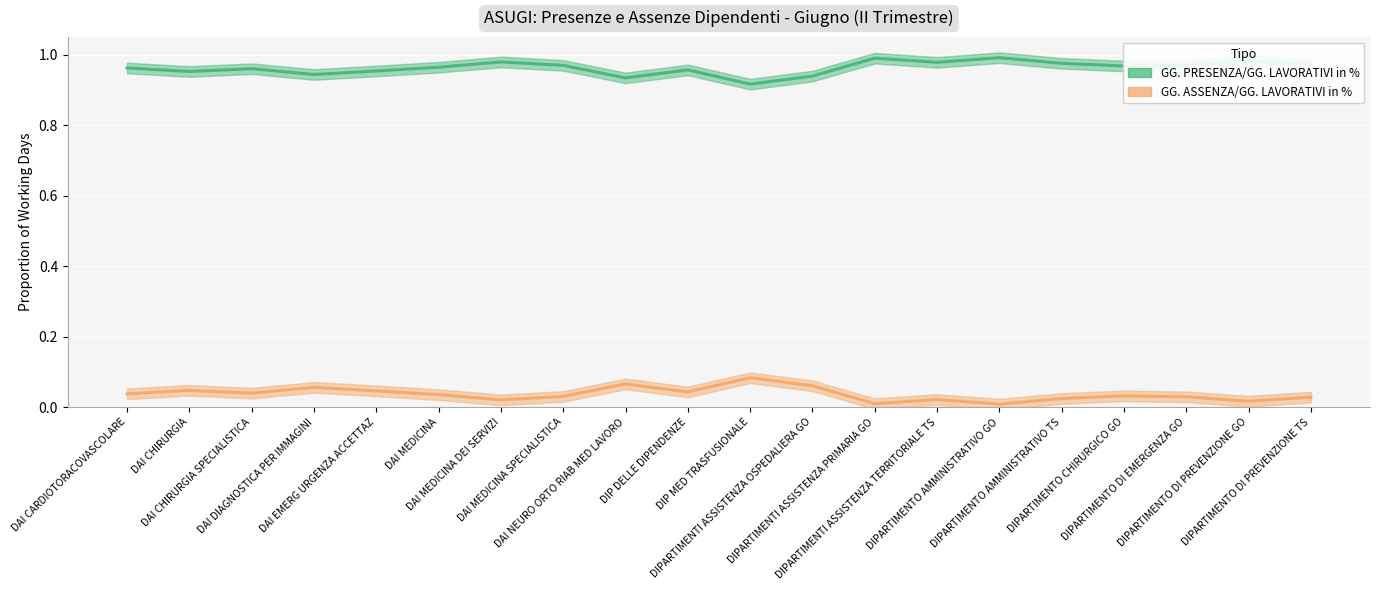

Count the GG. ASSENZA/GG. LAVORATIVI in % values in the range 0 to 1.

20